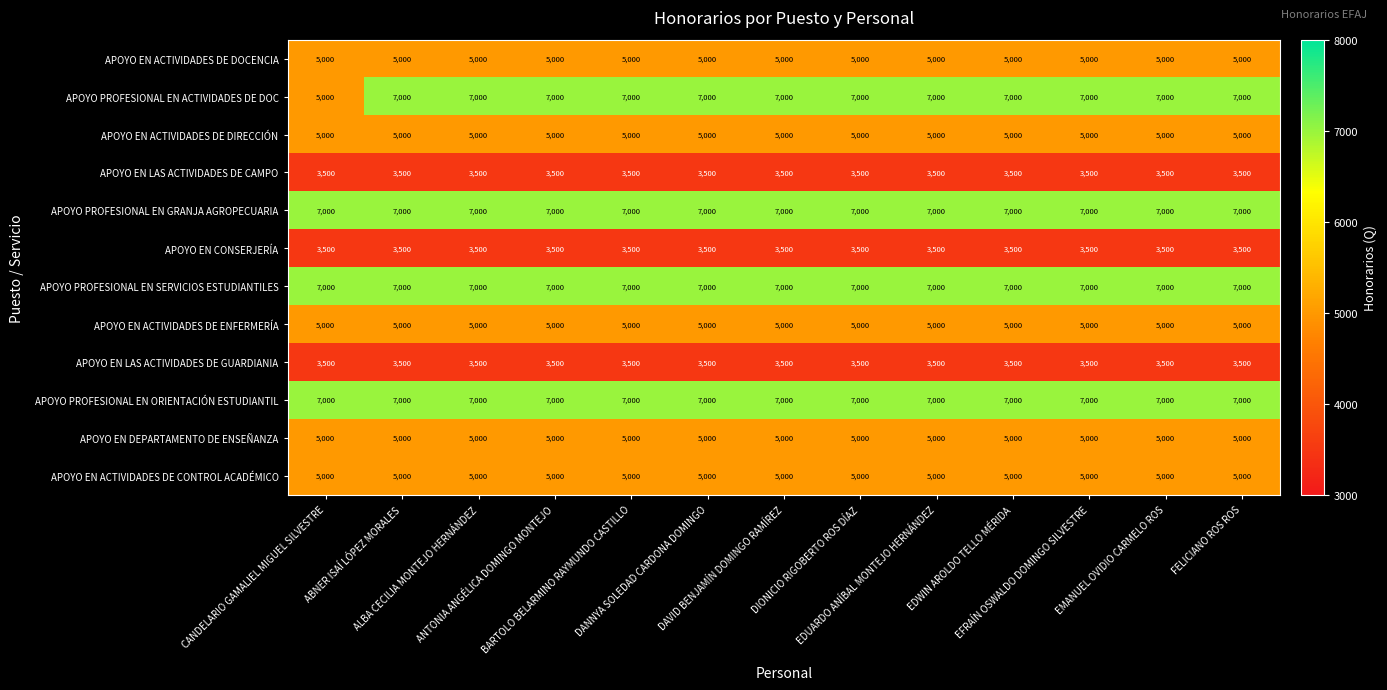

What is the average value of the APOYO EN ACTIVIDADES DE CONTROL ACADÉMICO series?

5000